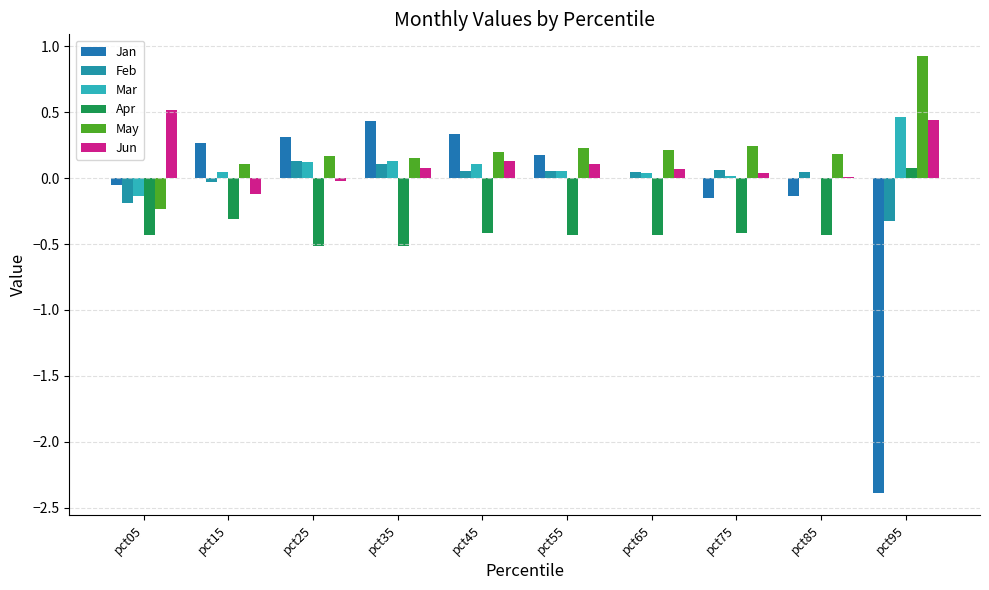

What is the approximate value of May at pct15?

0.1